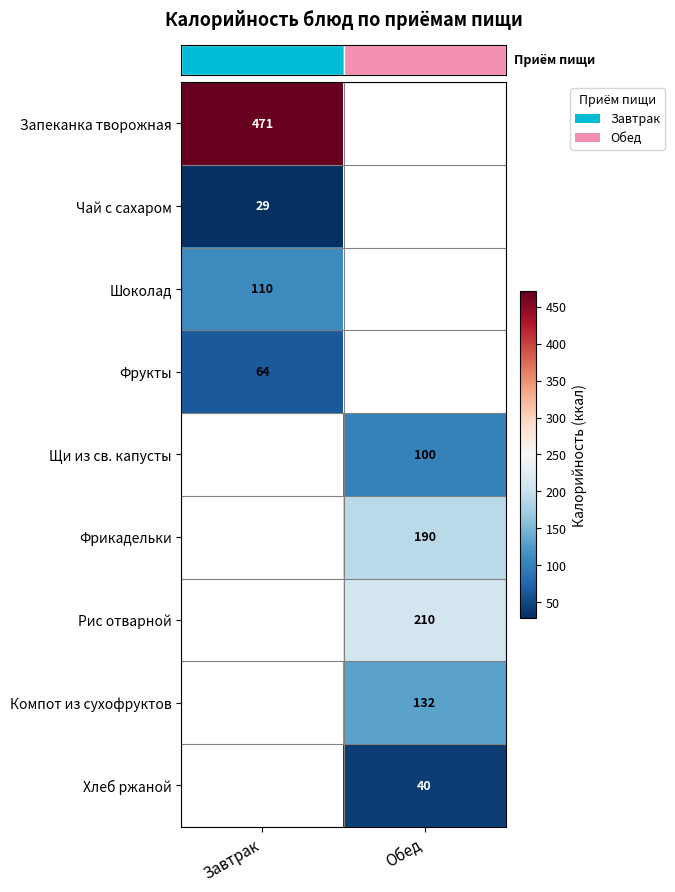

Count the number of categories in the chart.

2